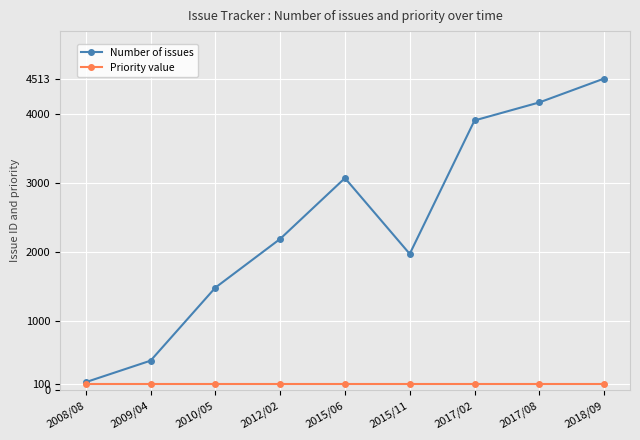

Is it true that Number of issues equals 3907 at 2017/02?

True